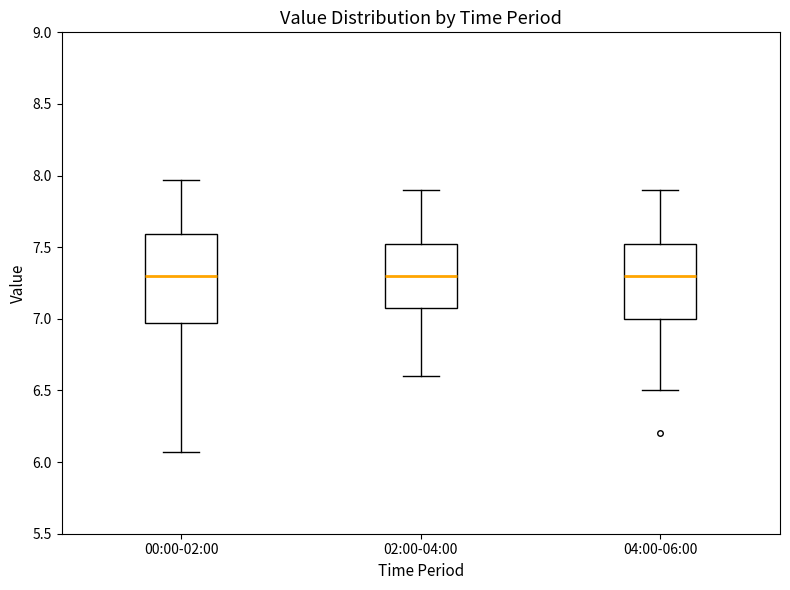

Reading left to right, transcribe this box plot: for each box, give where its median line is, the range the box spans, and where its two whiskers end, as read against the y-axis. The values are not printed on the chart, so give them approximately, as read against the axis.

00:00-02:00: median 7.30, box 6.95 to 7.60, whiskers 6.05 to 7.95
02:00-04:00: median 7.30, box 7.10 to 7.55, whiskers 6.60 to 7.90
04:00-06:00: median 7.30, box 7.00 to 7.55, whiskers 6.50 to 7.90